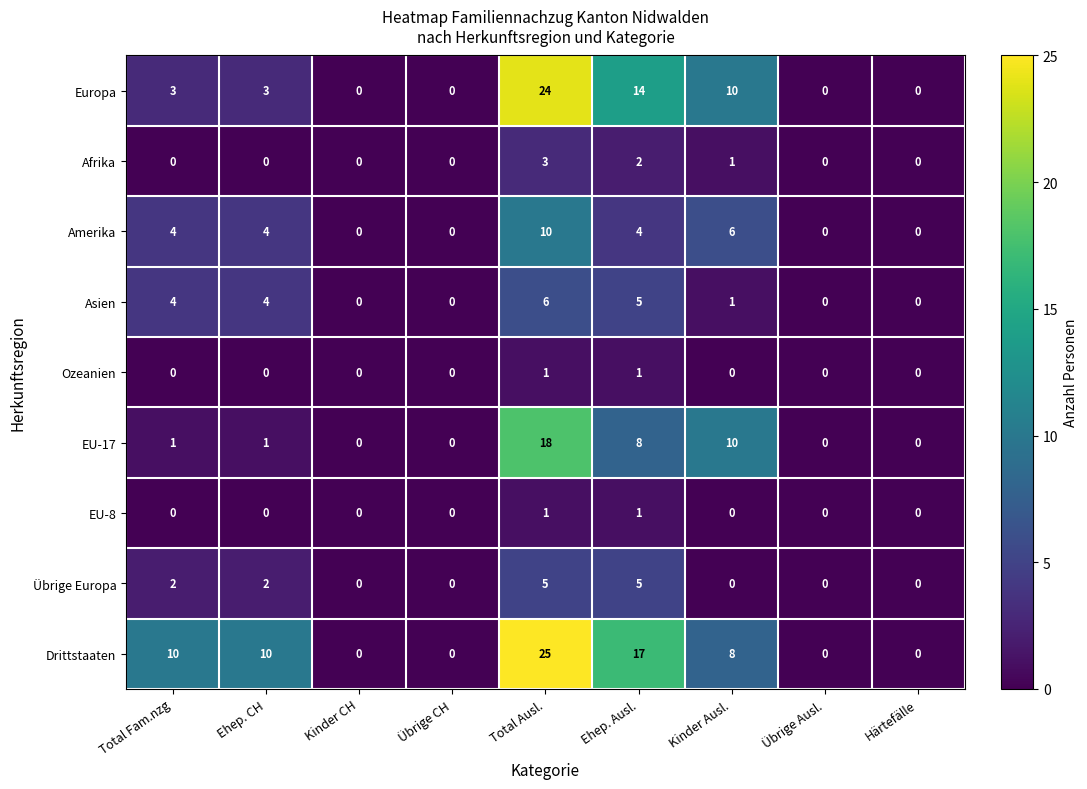

What is the difference between the maximum and minimum values in the EU-17 series?

18